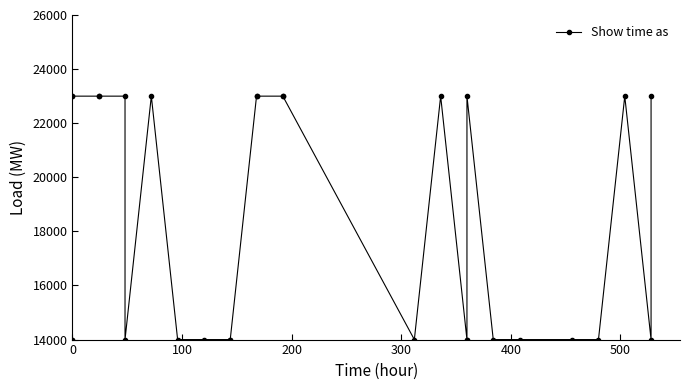

True or false: there are more than 0 points higher than both neighbors.

True